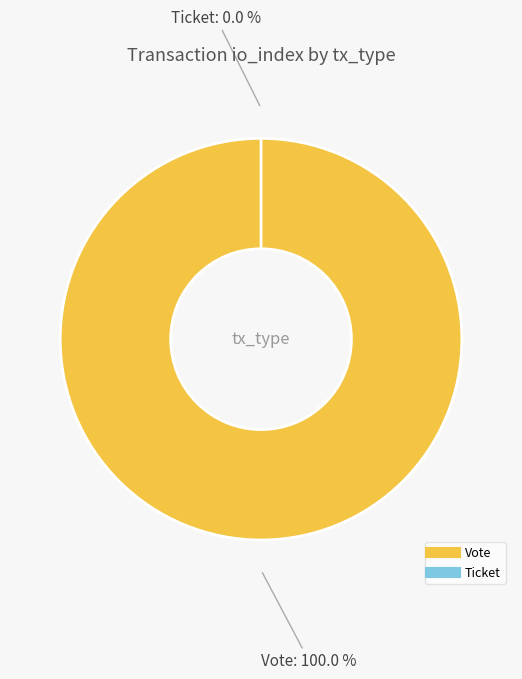

Which category has the smallest portion of the pie?

Ticket